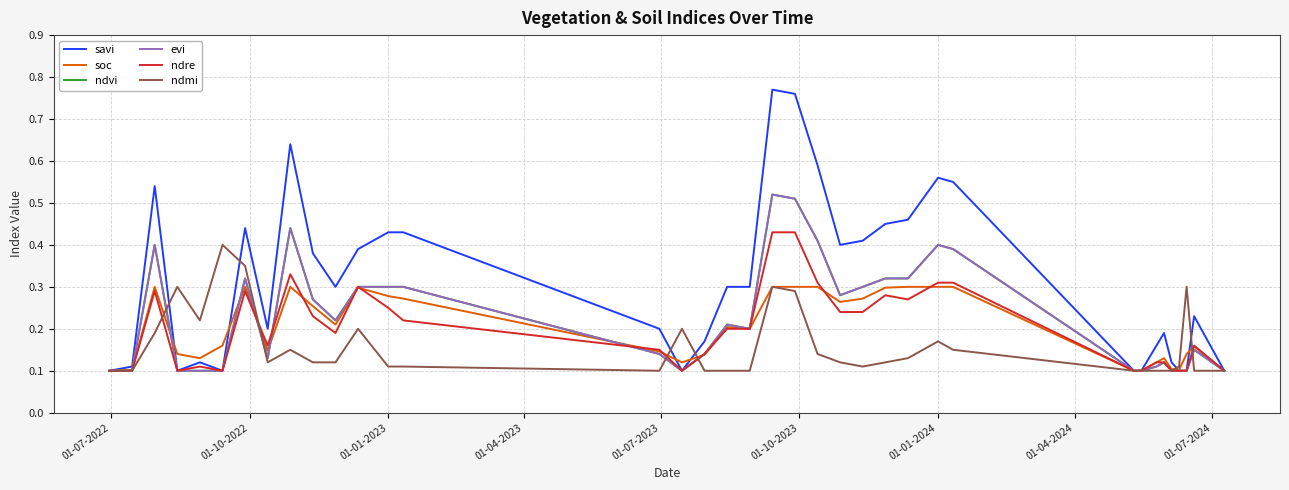

Is this an area chart (filled region under the line)?

No